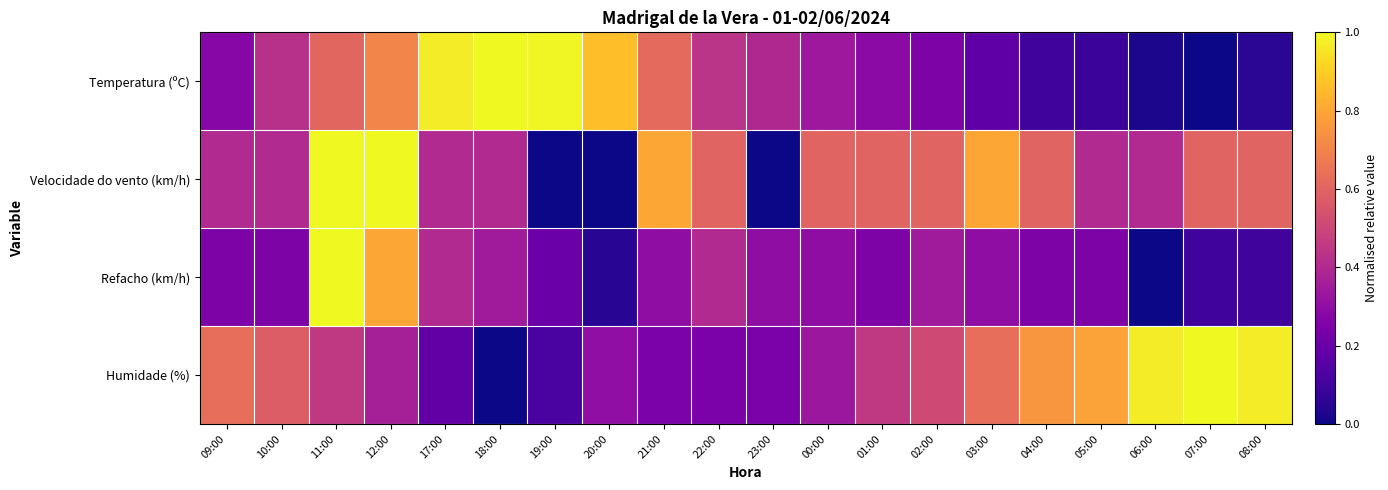

How many series are shown in this chart?

4